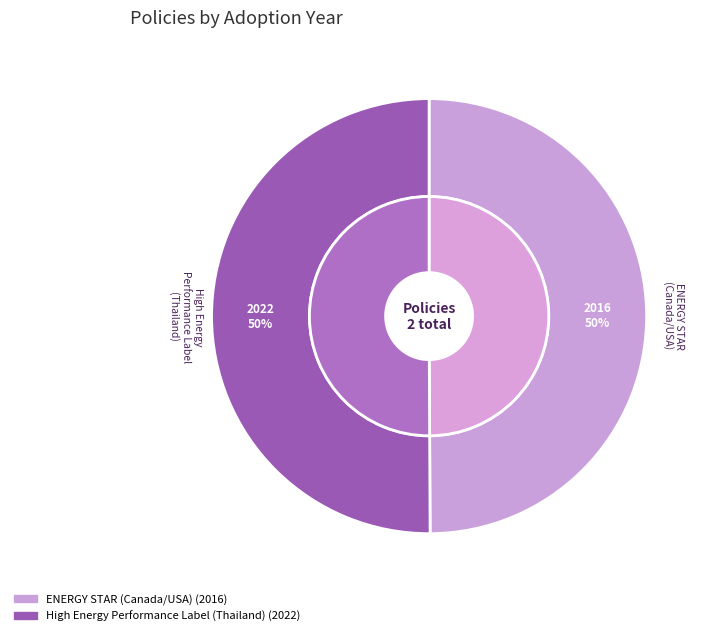

To the nearest percent, what is the average slice percentage?

50%